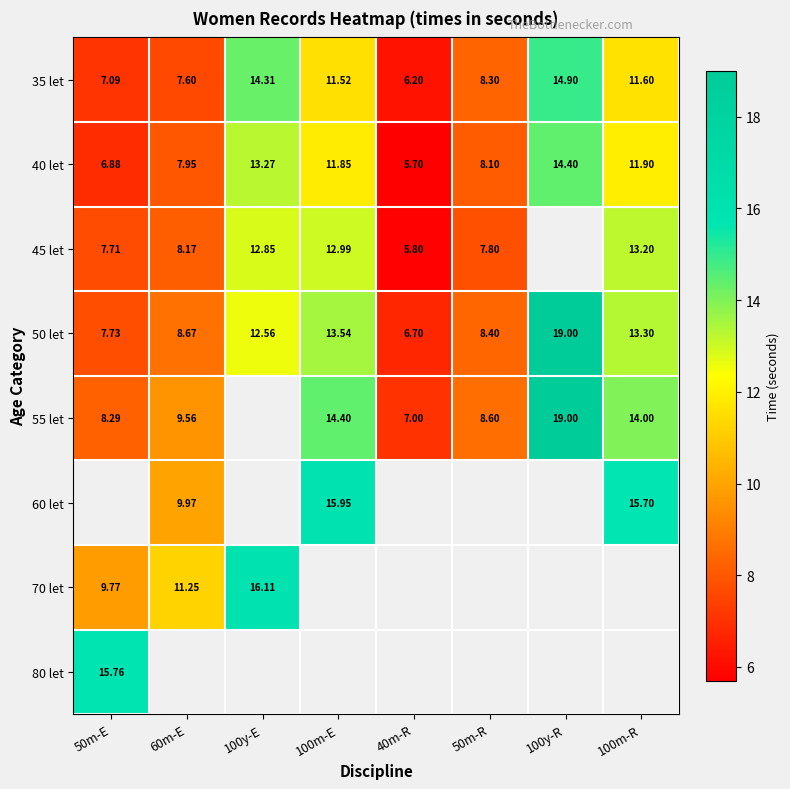

What is the difference between the second highest and minimum values in the 35 let series?

8.1